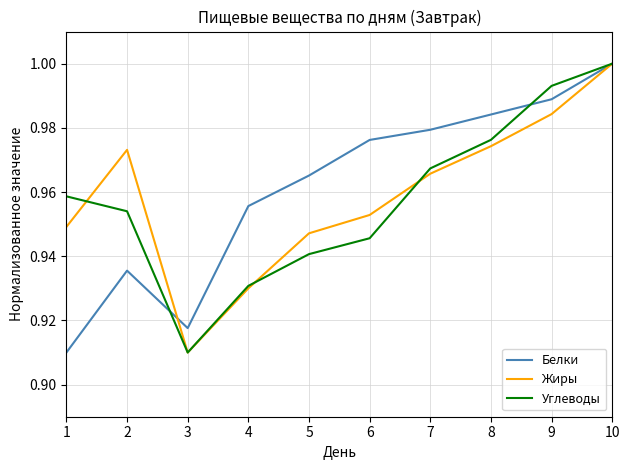

True or false: Углеводы has a value of 1.0 at 7.

True